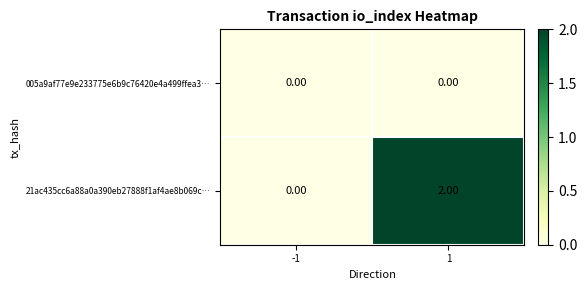

Between -1 and 1, which series saw the biggest shift?

21ac435cc6a88a0a390eb27888f1af4ae8b069c…